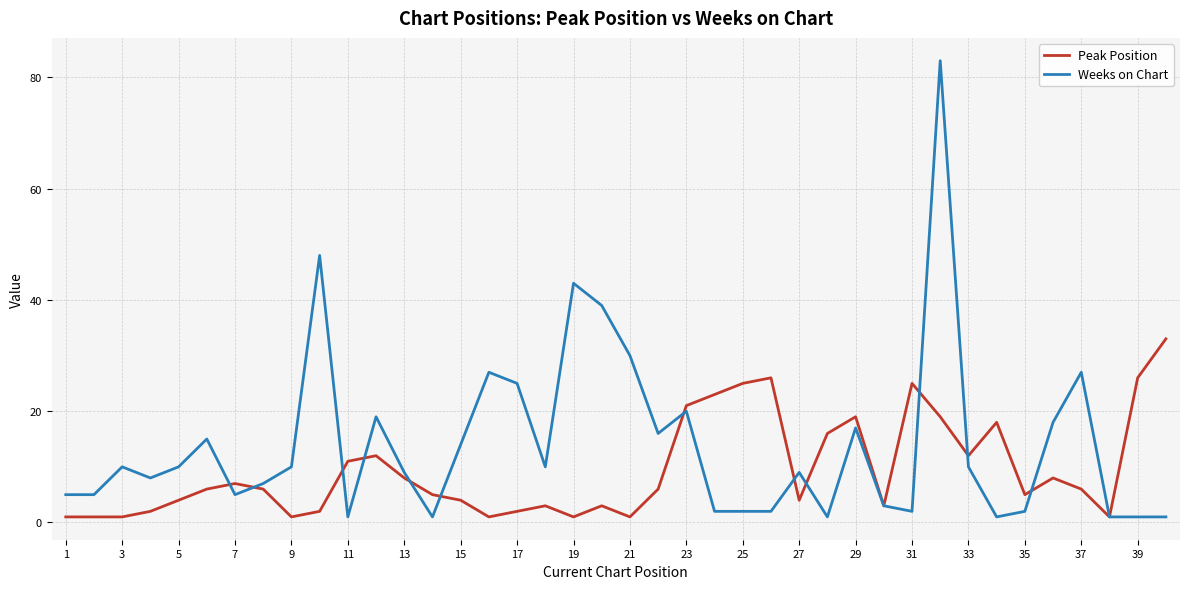

What are all the series names shown in the legend?

Peak Position, Weeks on Chart